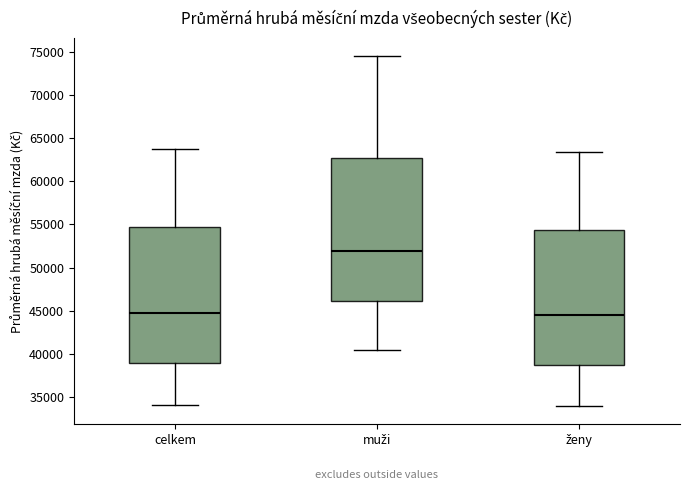

Which box's median line is the highest?

muži